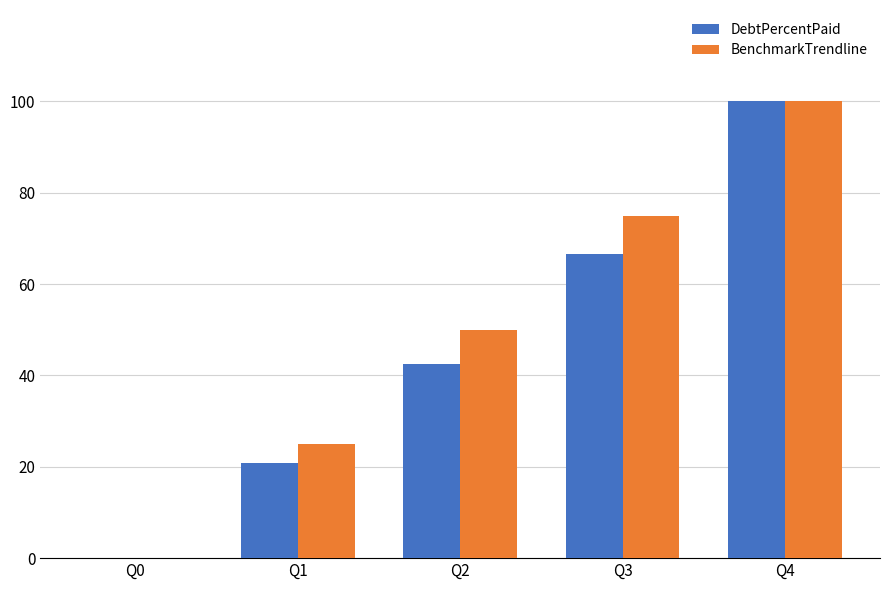

Reading left to right, list all the values displayed in this chart.

DebtPercentPaid: Q0=0.0	Q1=20.8	Q2=42.4	Q3=66.6	Q4=100.0
BenchmarkTrendline: Q0=0.0	Q1=25.0	Q2=50.0	Q3=75.0	Q4=100.0